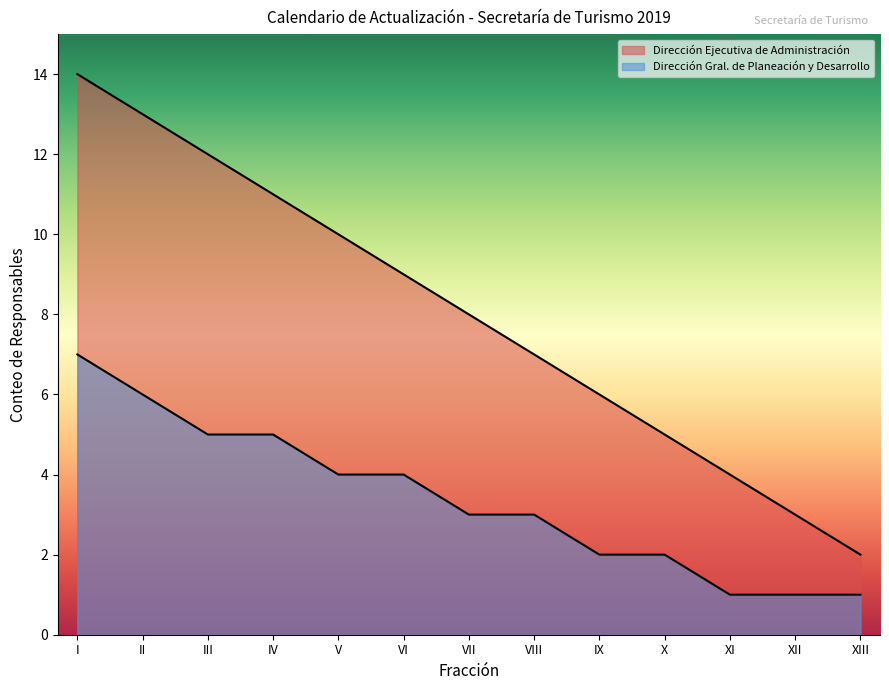

What value does the Dirección Ejecutiva de Administración series have at II, to the nearest 10?

10